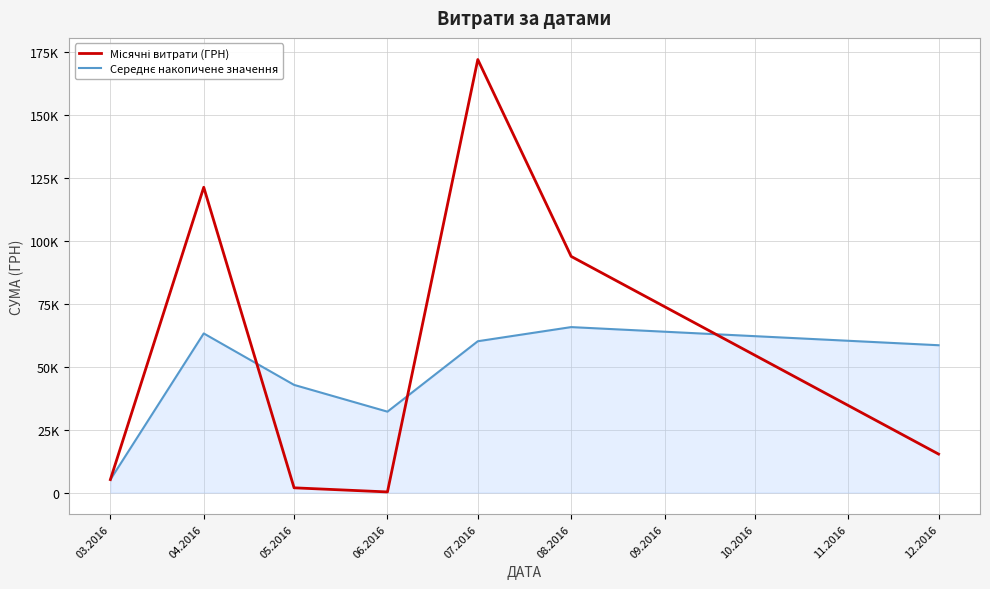

Is this an area chart (filled region under the line)?

Yes